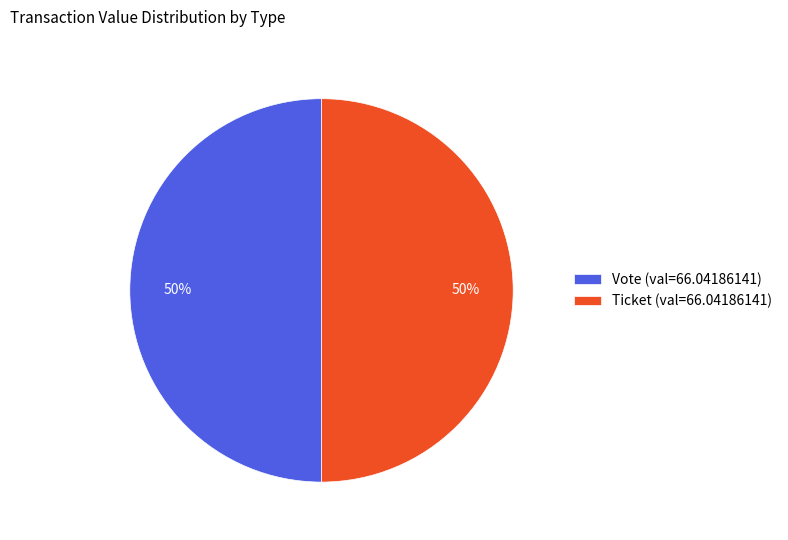

To the nearest percent, what is the combined percentage of Vote (val=66.04186141) and Ticket (val=66.04186141)?

100%